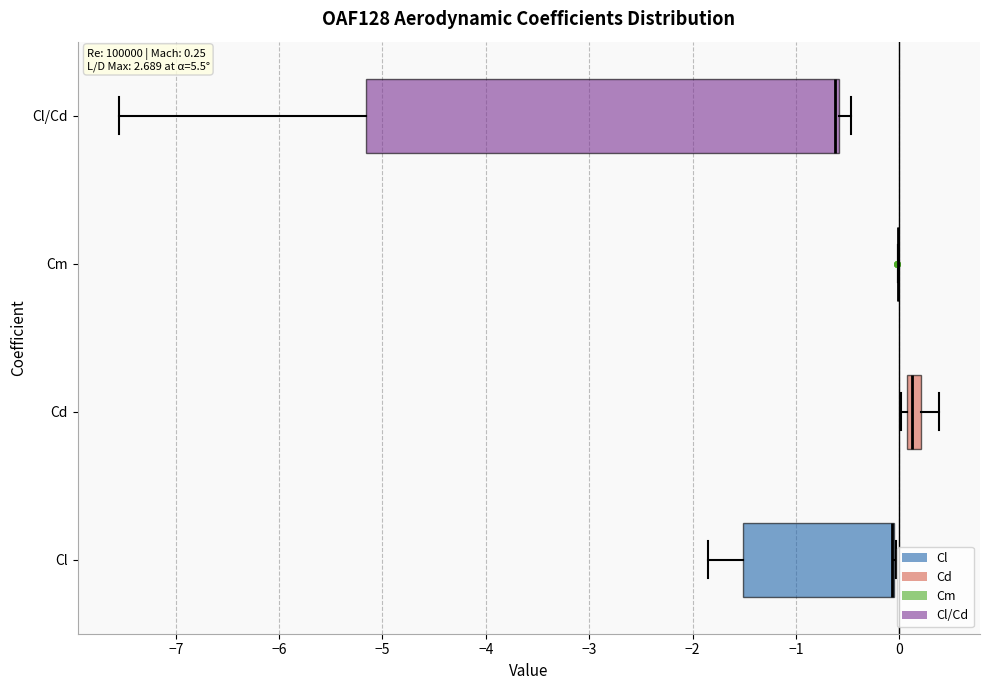

Comparing the boxes themselves (not the whiskers), which one is the widest?

Cl/Cd